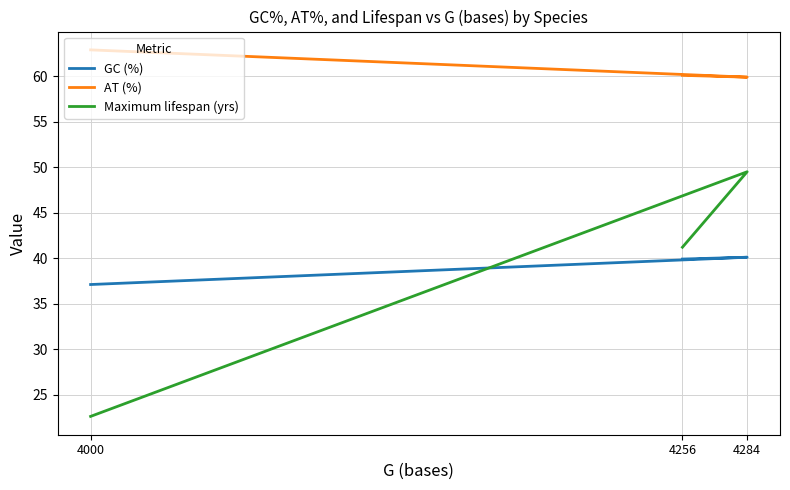

Between 4284 and 4256, which series saw the biggest shift?

Maximum lifespan (yrs)